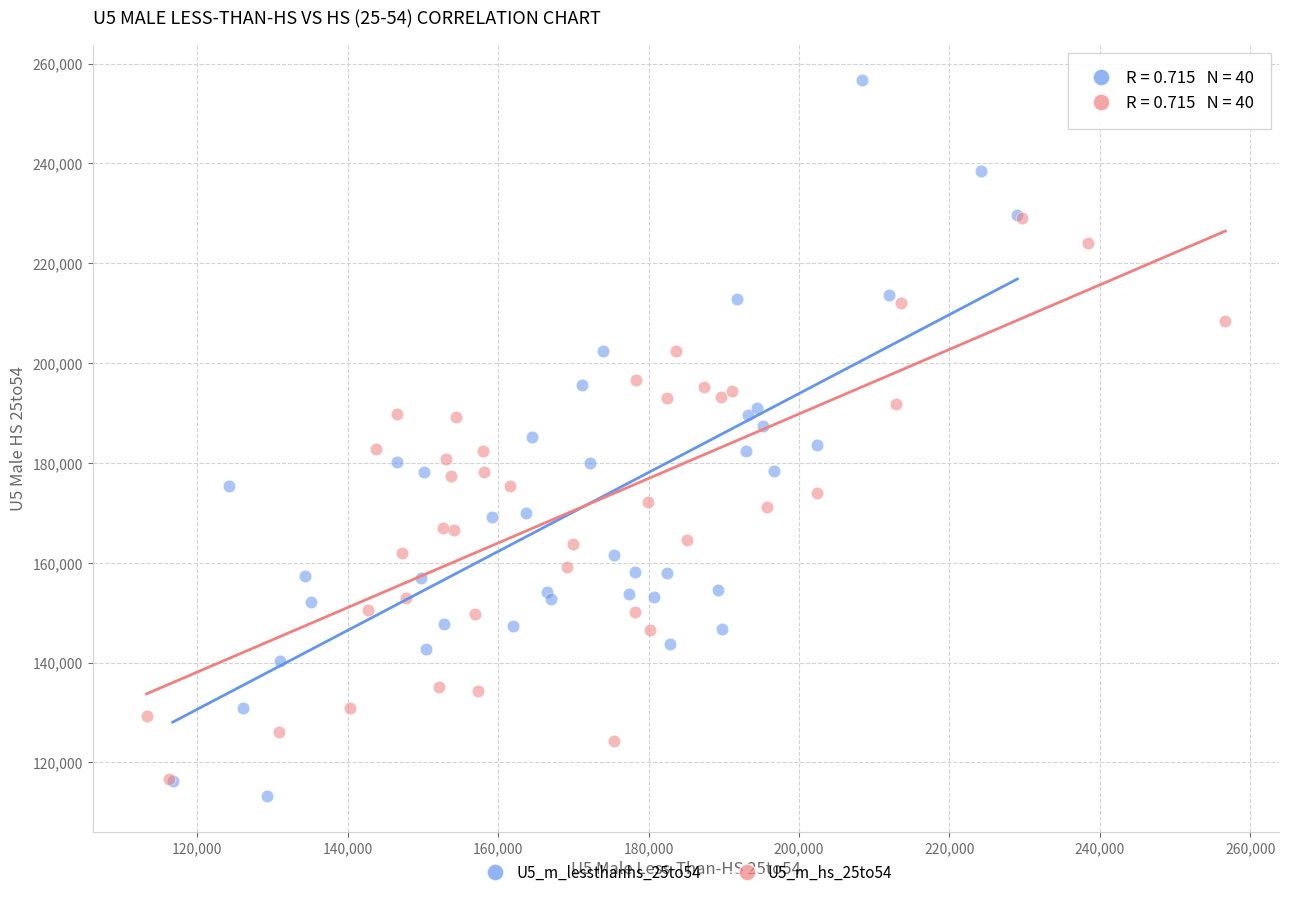

Which series contains the highest Y value?

U5_m_lessthanhs_25to54